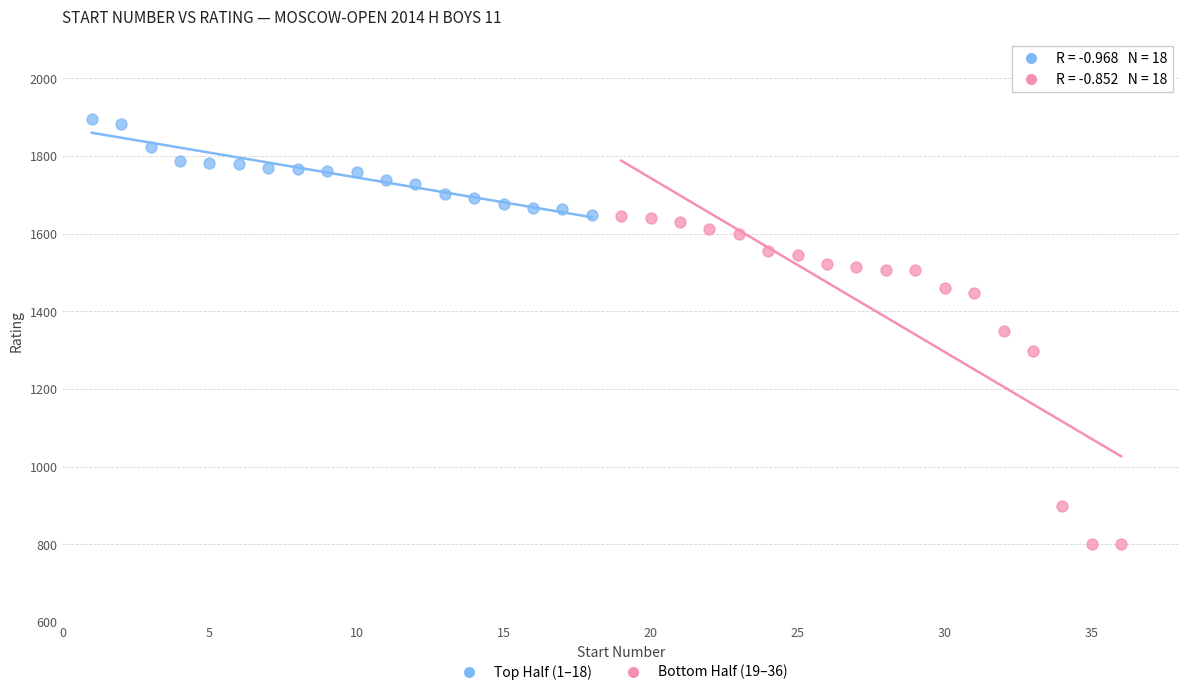

Which series has the widest spread of Y values?

Bottom Half (19–36)